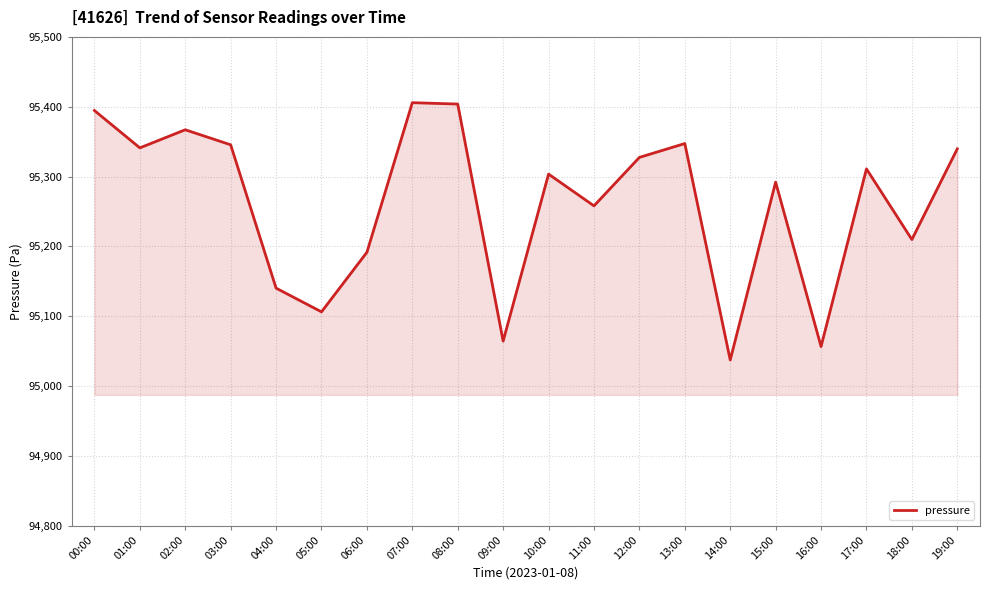

At which category does the data reach its first local peak?

02:00